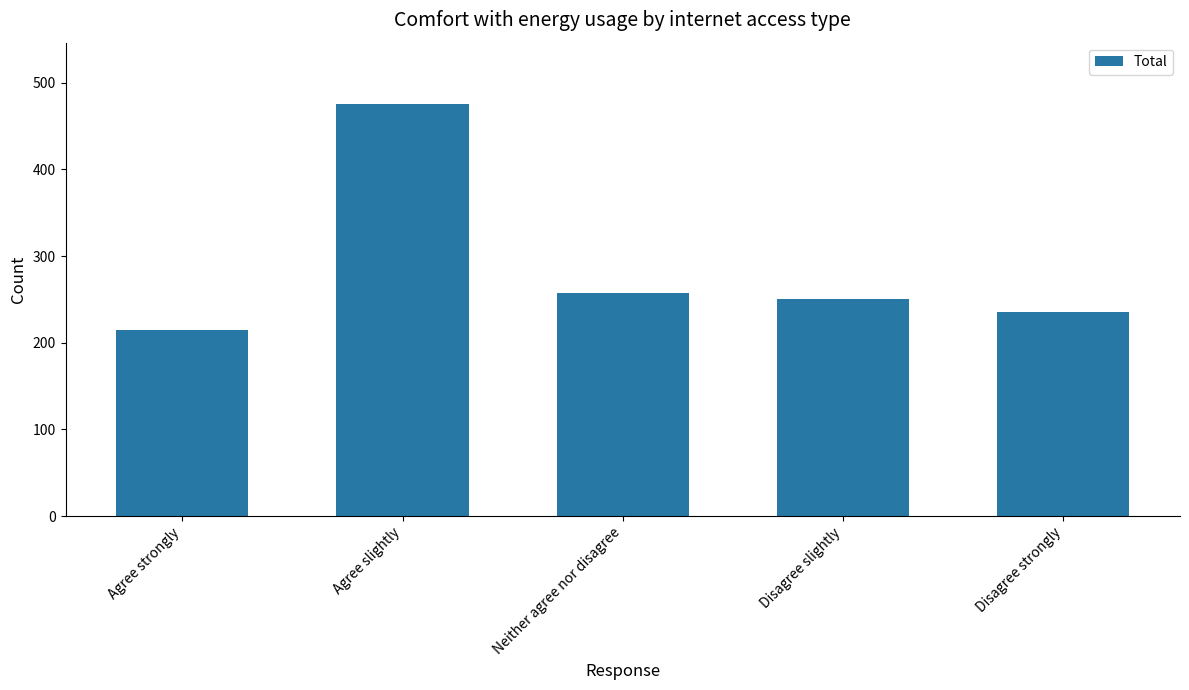

What is the maximum value shown in the chart?

475